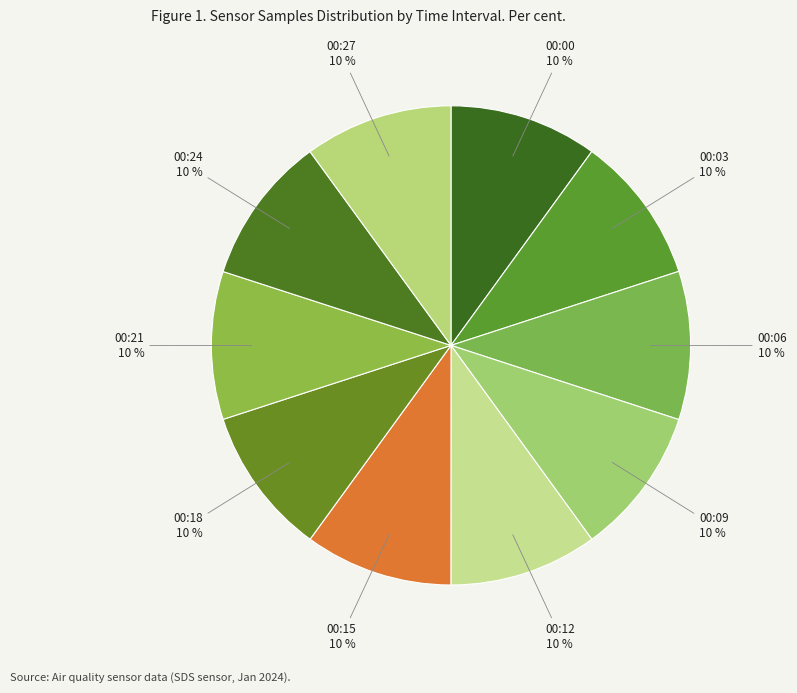

Count the number of slices in the pie.

10